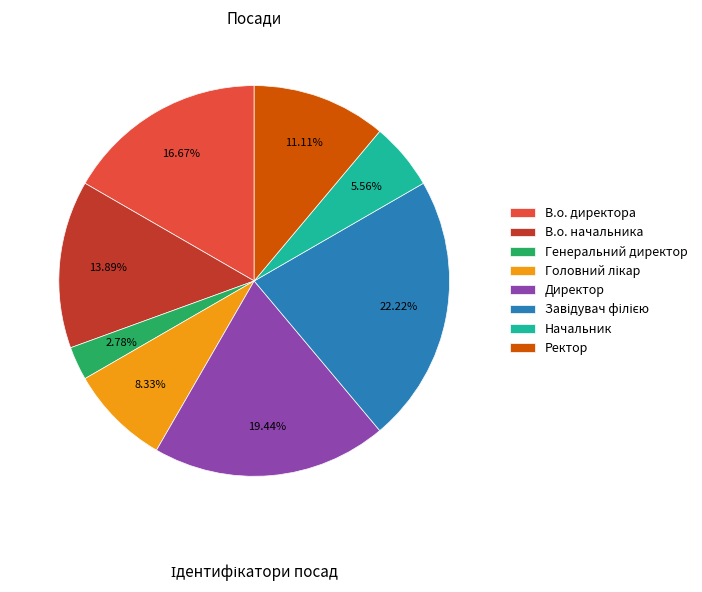

Is there any slice that represents more than half of the pie?

No